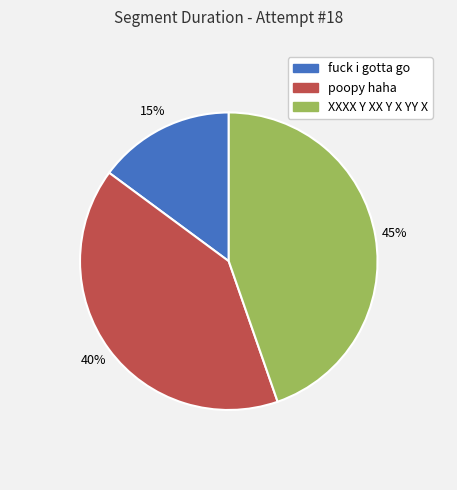

To the nearest percent, what portion does fuck i gotta go represent?

15%